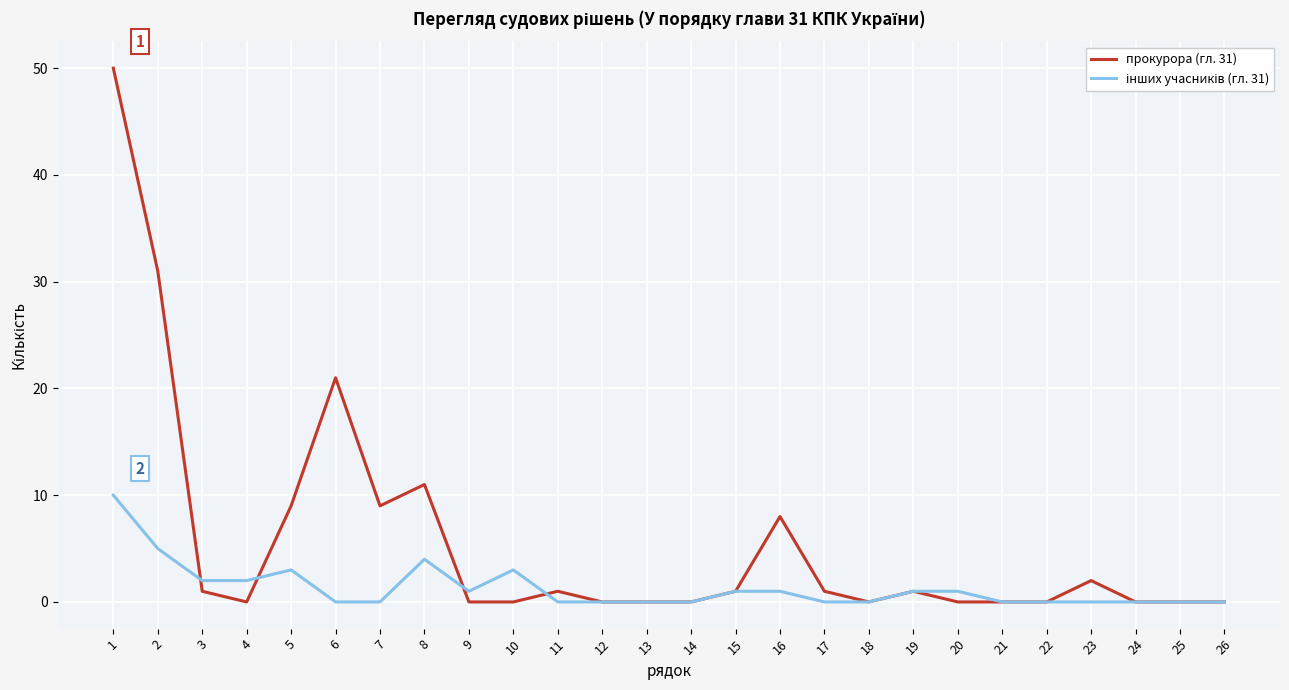

True or false: прокурора (гл. 31) has a value of 0 at 10.

True